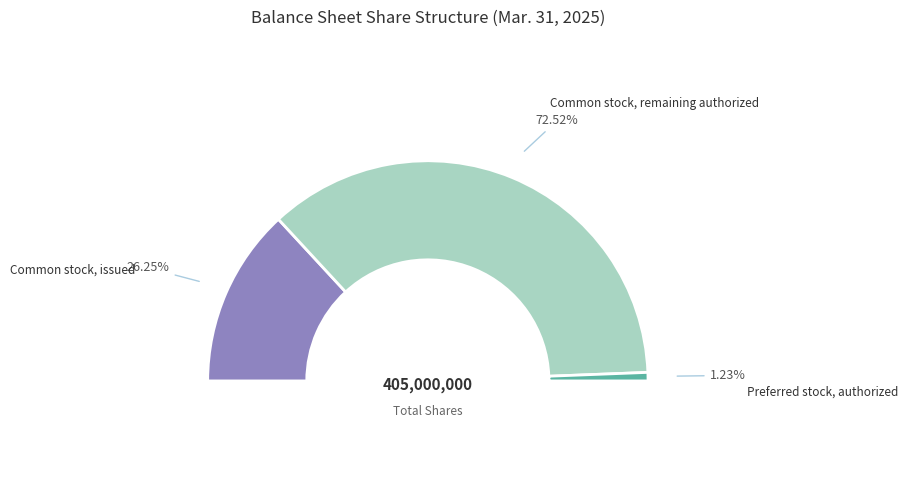

To the nearest percent, what is the difference between the Common stock, issued (in shares) and Common stock, authorized (in shares) slice percentages?

57%